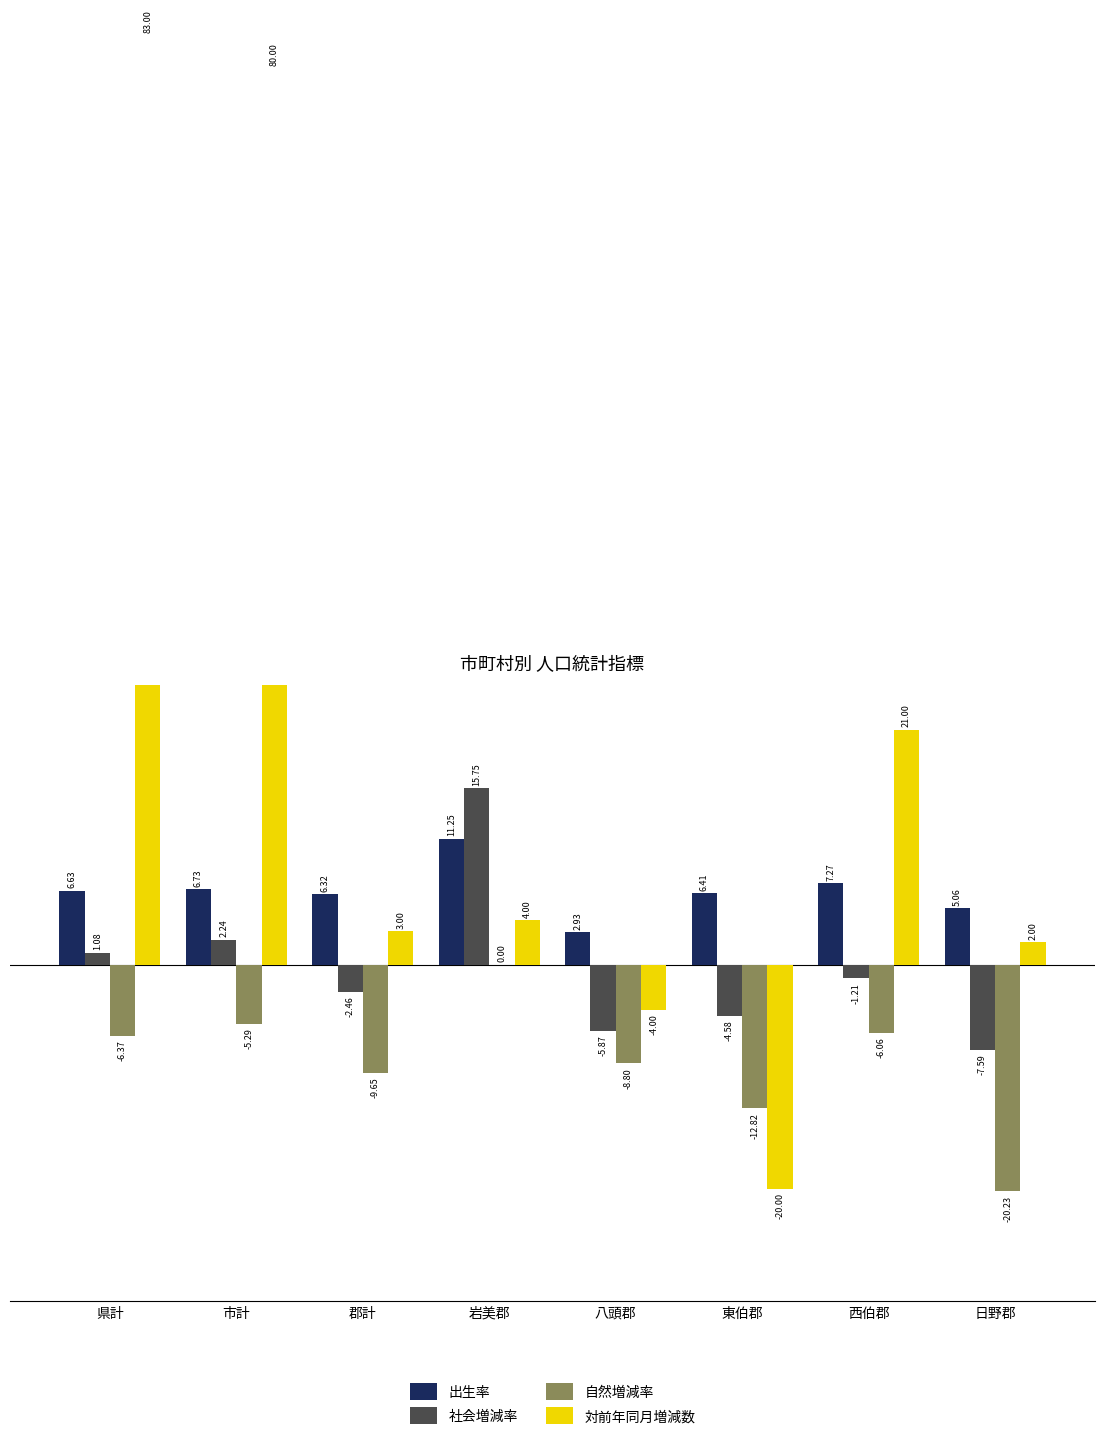

How many bars are there in each group?

4